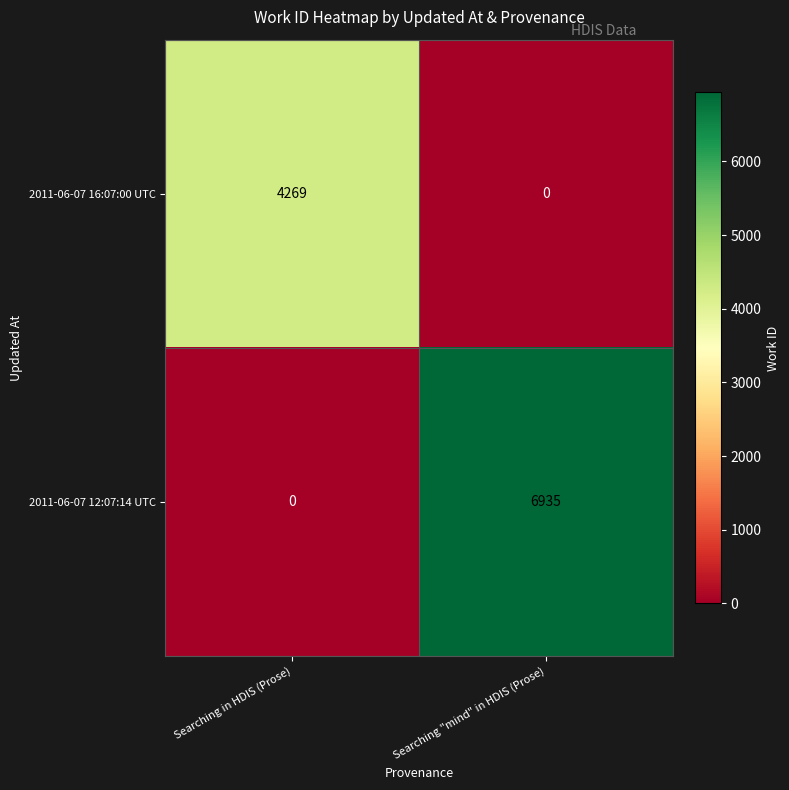

Which series changed the most between Searching in HDIS (Prose) and Searching "mind" in HDIS (Prose)?

2011-06-07 12:07:14 UTC